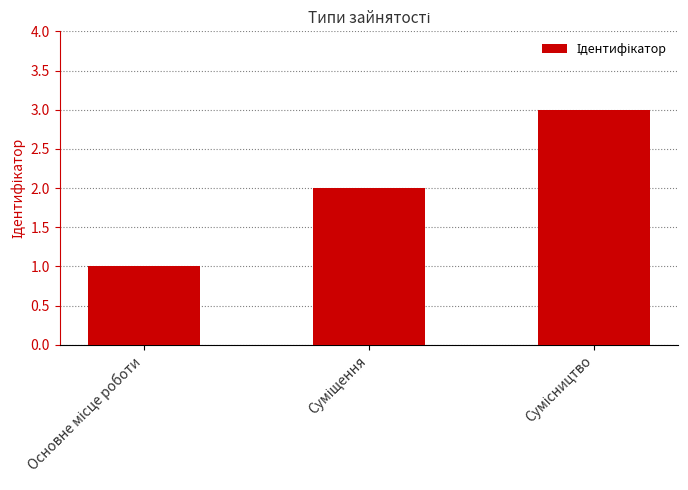

What is the sum of all values?

6